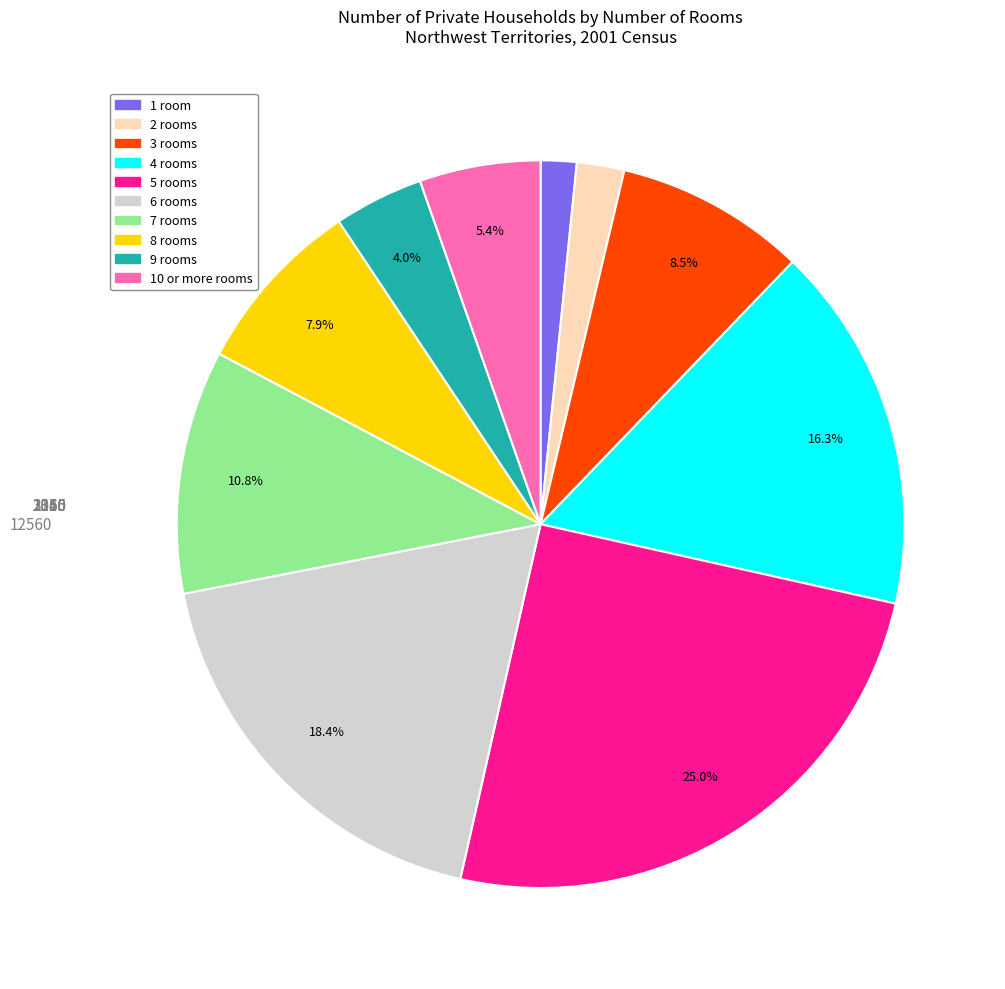

How many slices are in this pie chart?

10